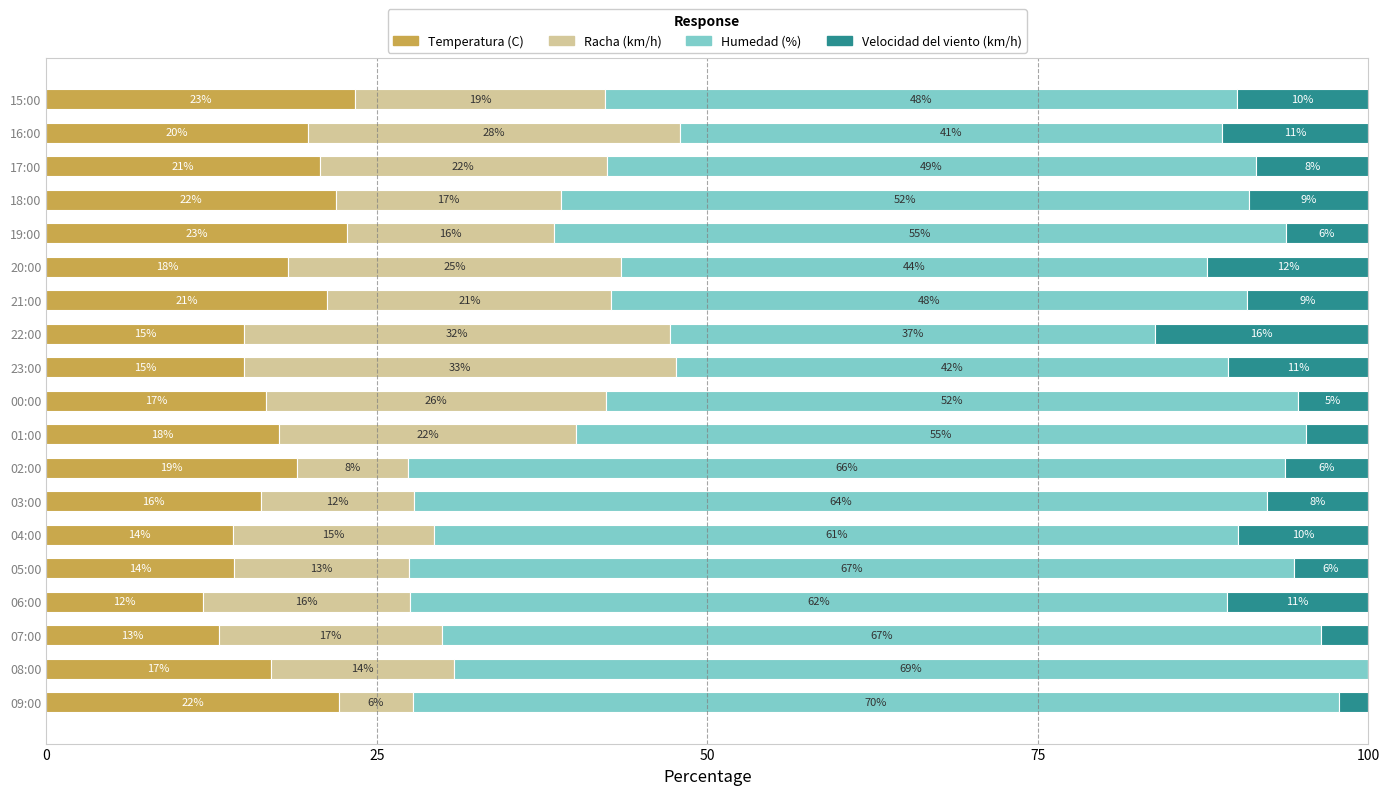

What are all the series names shown in the legend?

Temperatura (C), Racha (km/h), Humedad (%), Velocidad del viento (km/h)